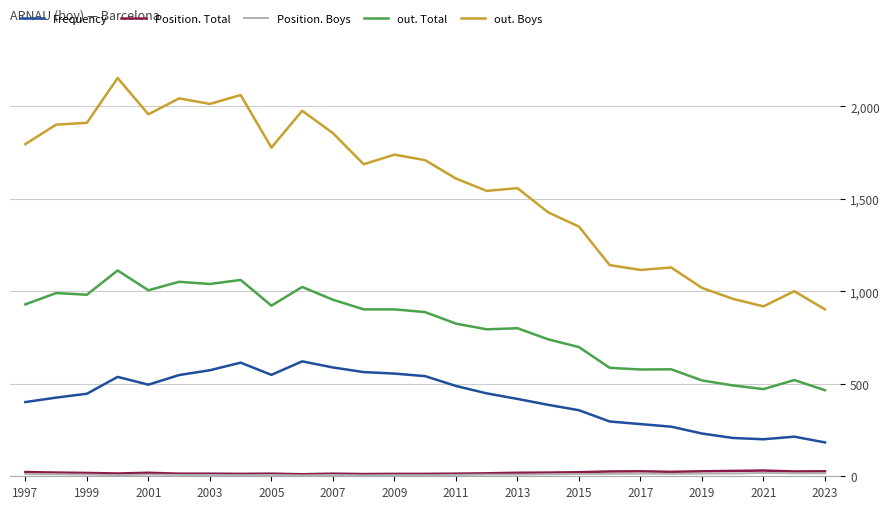

At how many categories does at least one series exceed 17?

27